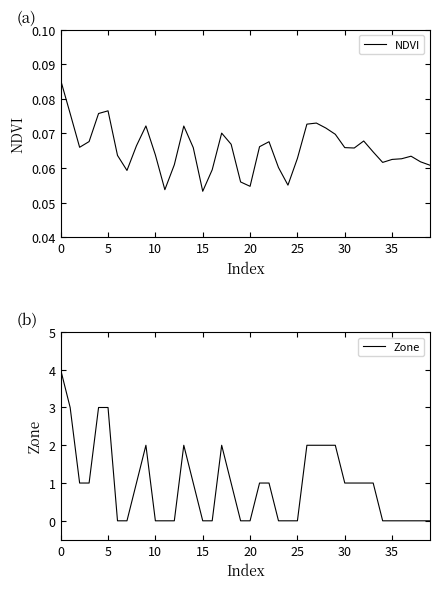

What is the difference between the maximum and minimum values in the Zone series?

4